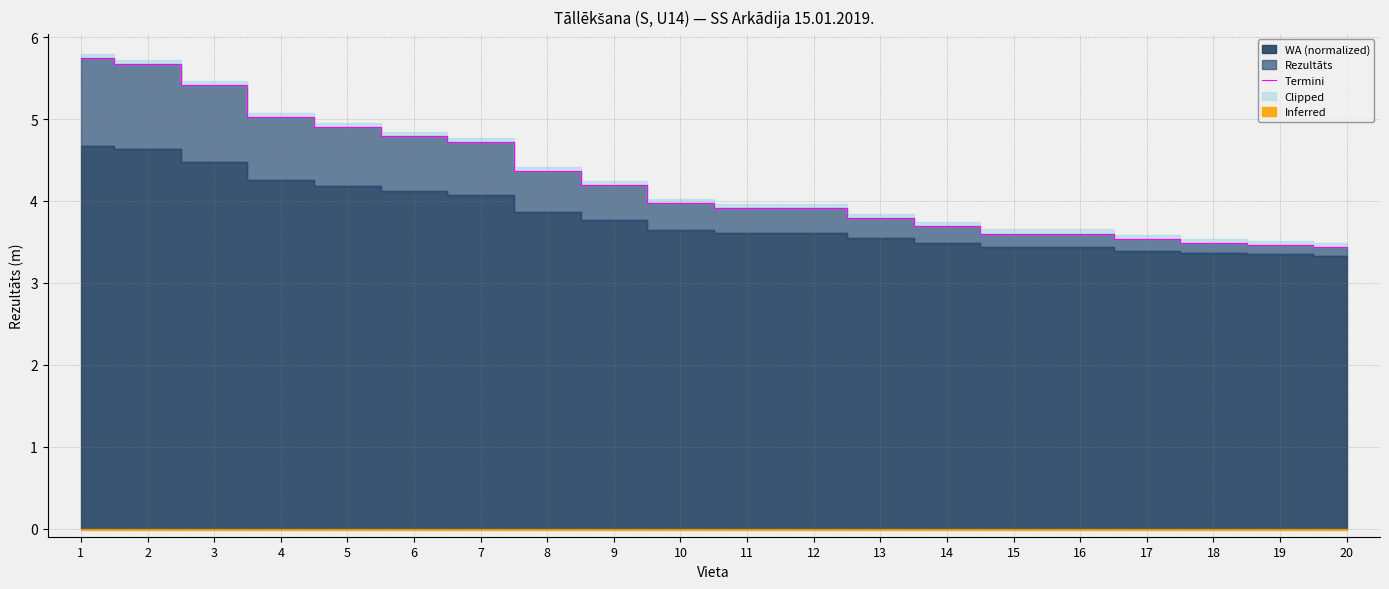

Approximately how many times larger is the value at 18 compared to 1?

0.6